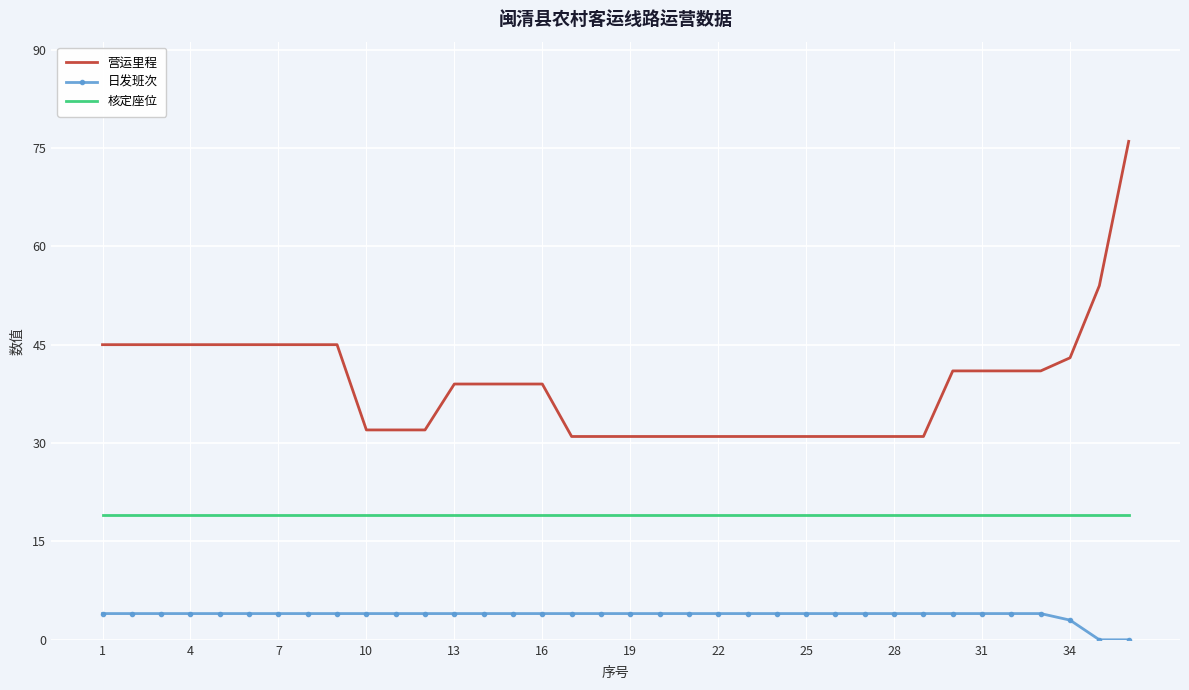

Reading left to right, transcribe all the data shown in this chart.

营运里程: 45	45	45	45	45	45	45	45	45	32	32	32	39	39	39	39	31	31	31	31	31	31	31	31	31	31	31	31	31	41	41	41	41	43	54	76
日发班次: 4	4	4	4	4	4	4	4	4	4	4	4	4	4	4	4	4	4	4	4	4	4	4	4	4	4	4	4	4	4	4	4	4	3	0	0
核定座位: 19	19	19	19	19	19	19	19	19	19	19	19	19	19	19	19	19	19	19	19	19	19	19	19	19	19	19	19	19	19	19	19	19	19	19	19